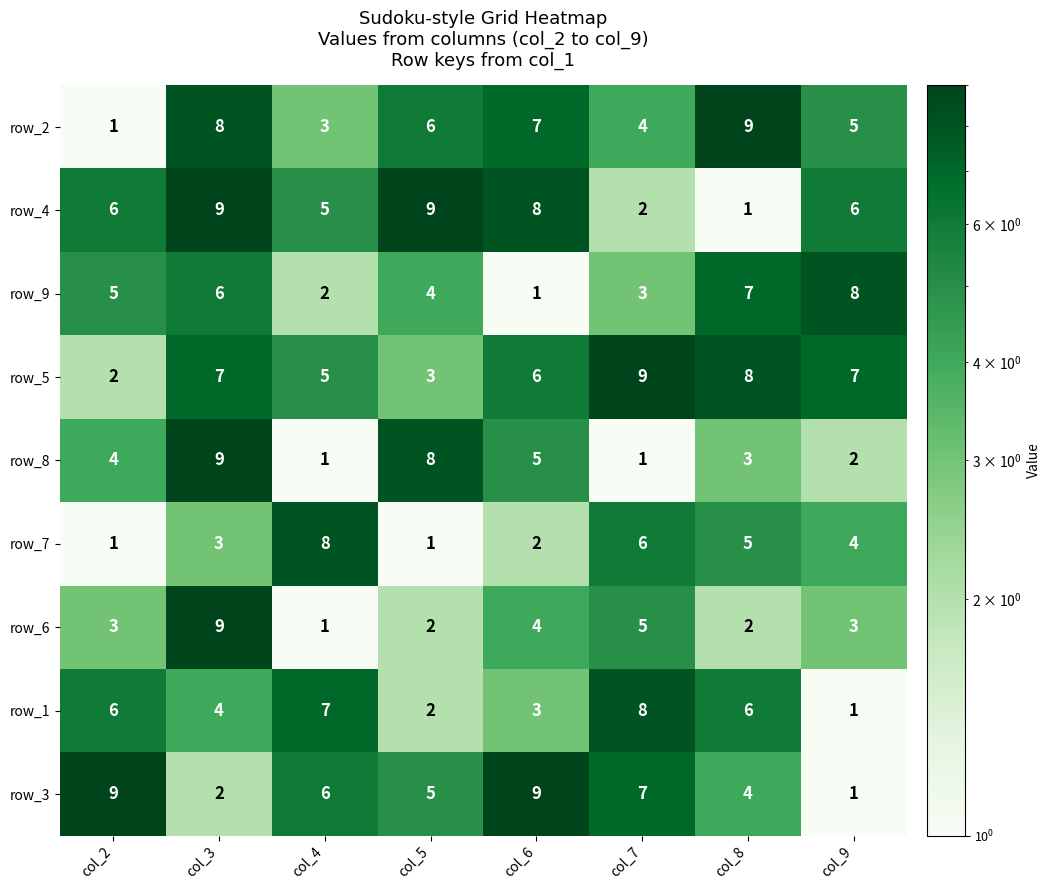

Is it true that row_6 equals 9 at col_3?

True